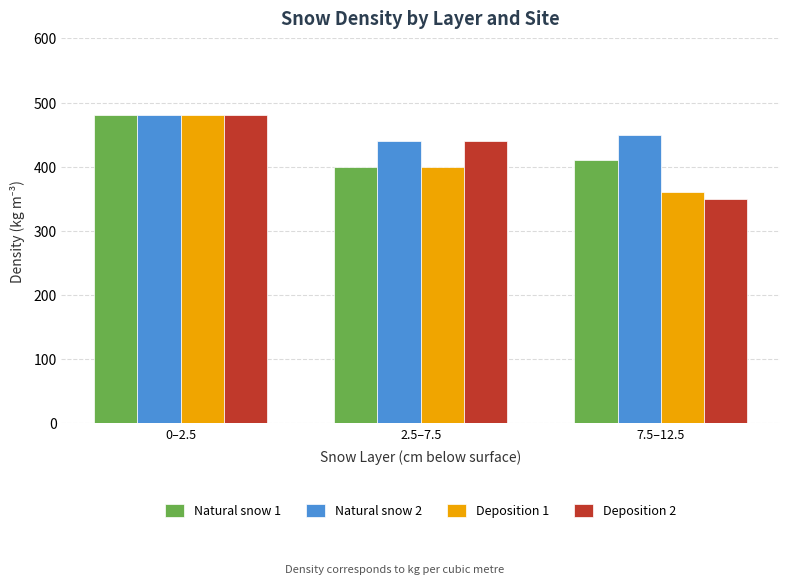

At which category does the chart reach its minimum across all series?

7.5–12.5